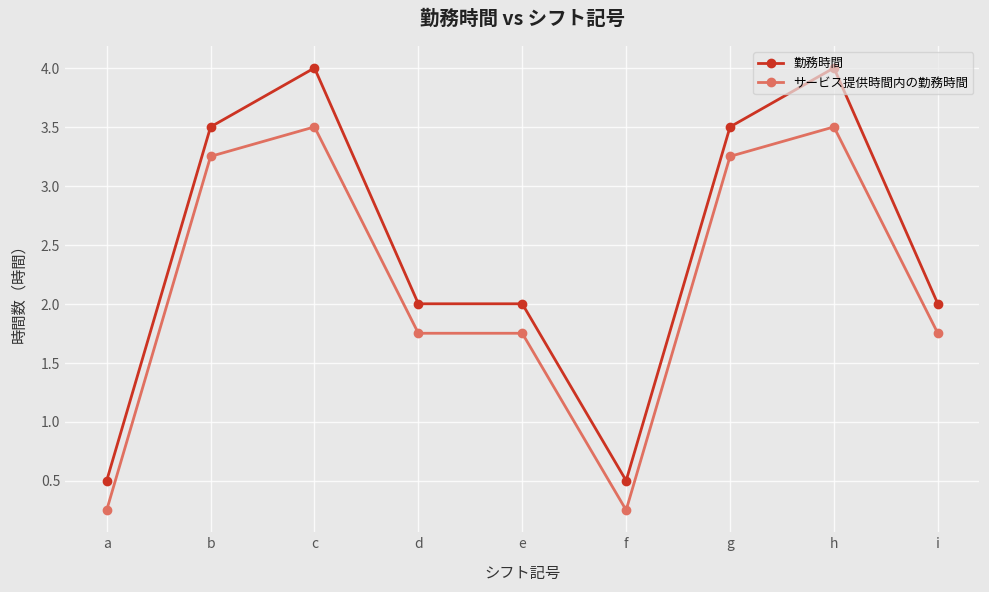

What is the sum of the 勤務時間 values at f and h?

4.5